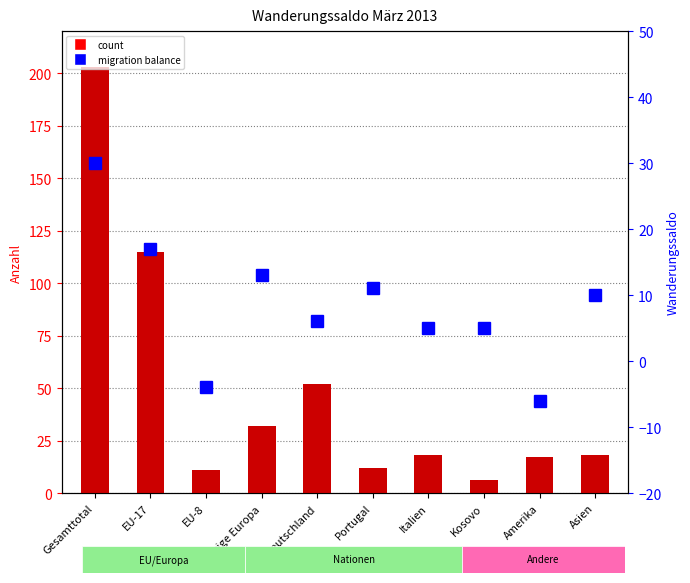

What is the maximum value for Wanderungssaldo?

30